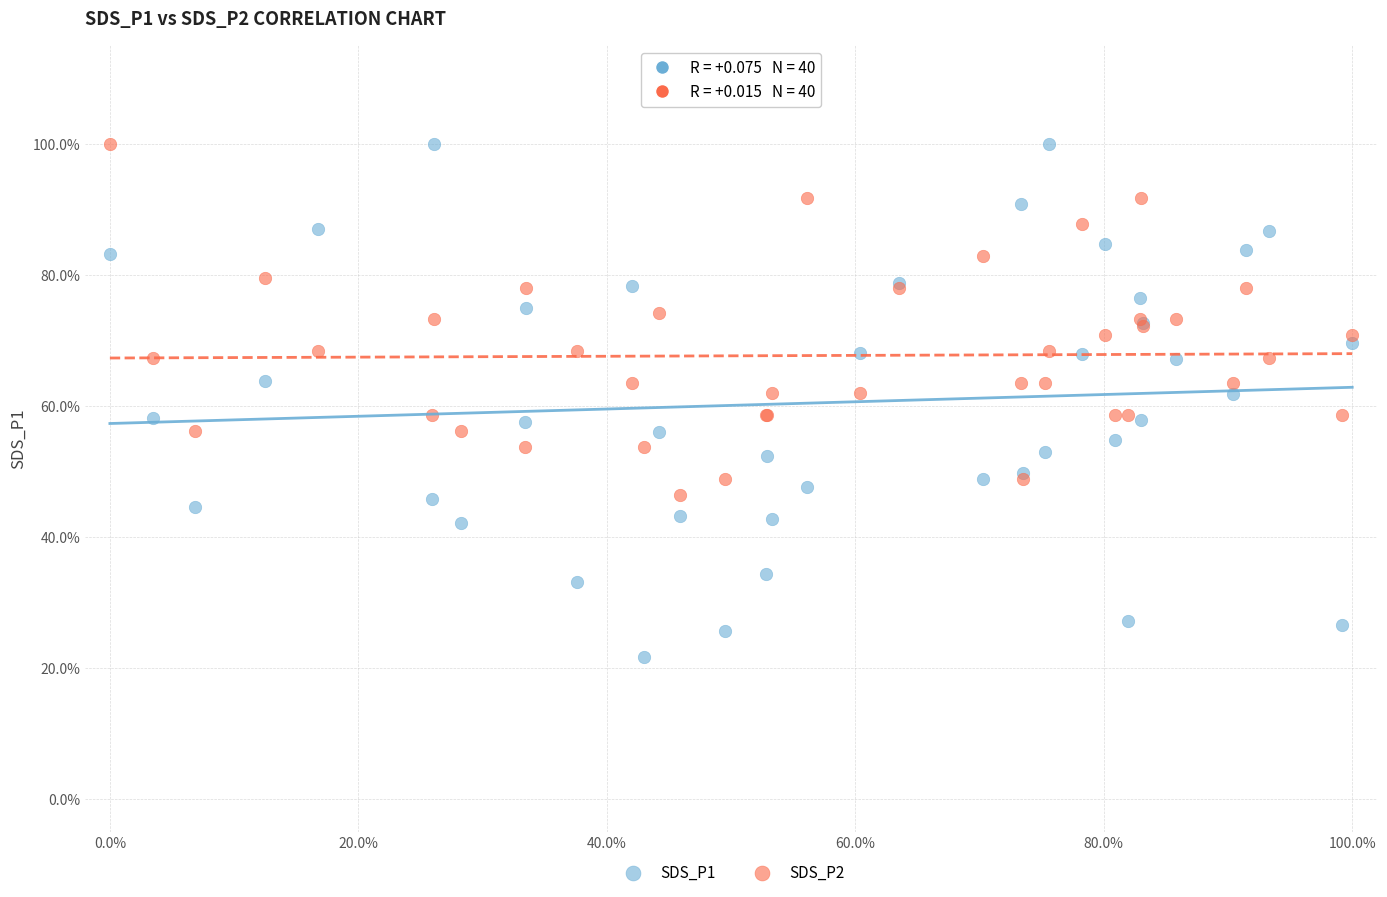

Which series contains the lowest Y value?

SDS_P1